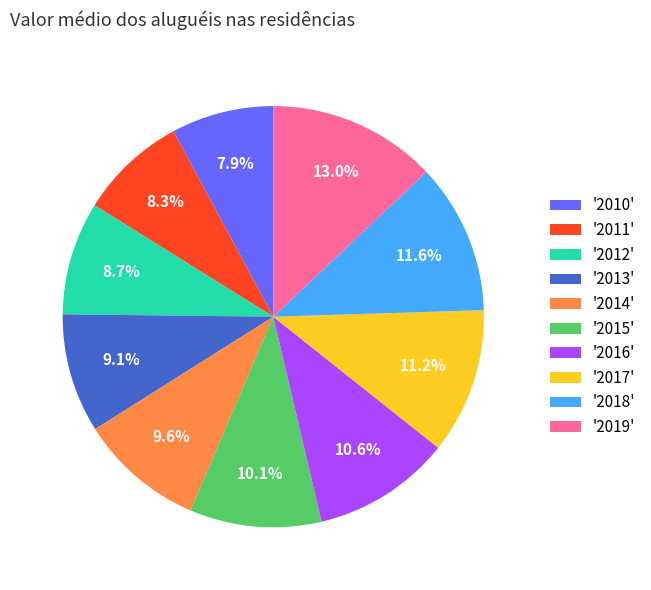

Count the number of slices in the pie.

10